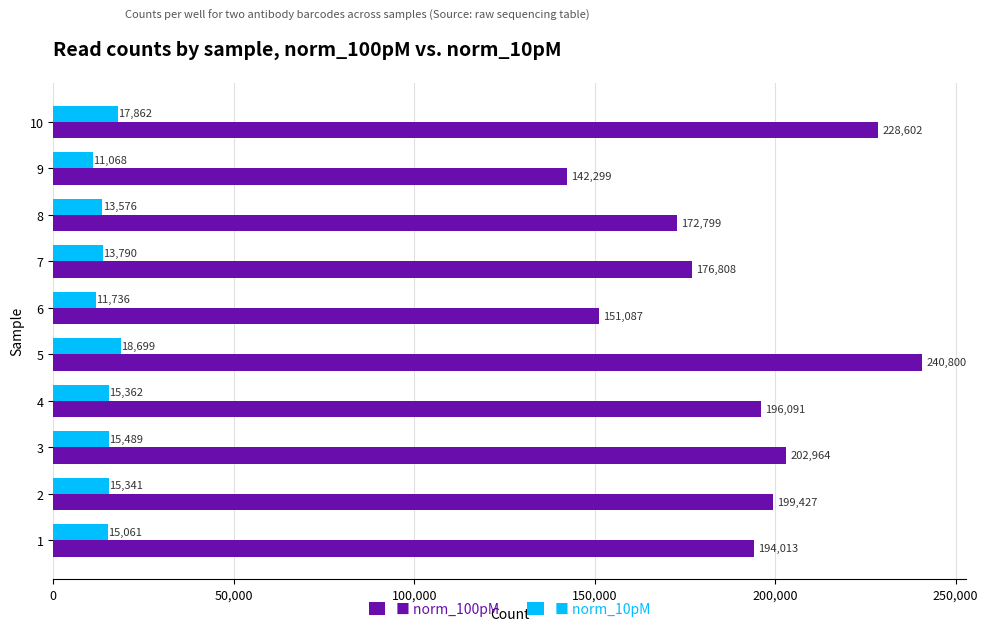

At which category is the sum across all series the highest?

5